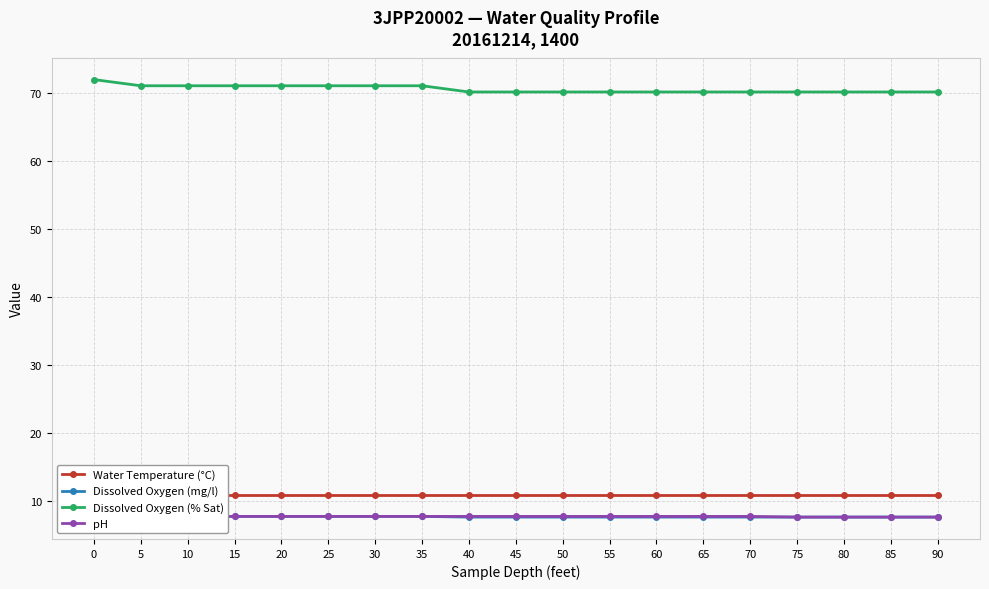

The value of Dissolved Oxygen (% Sat) at 80 is 70.1. True or false?

True